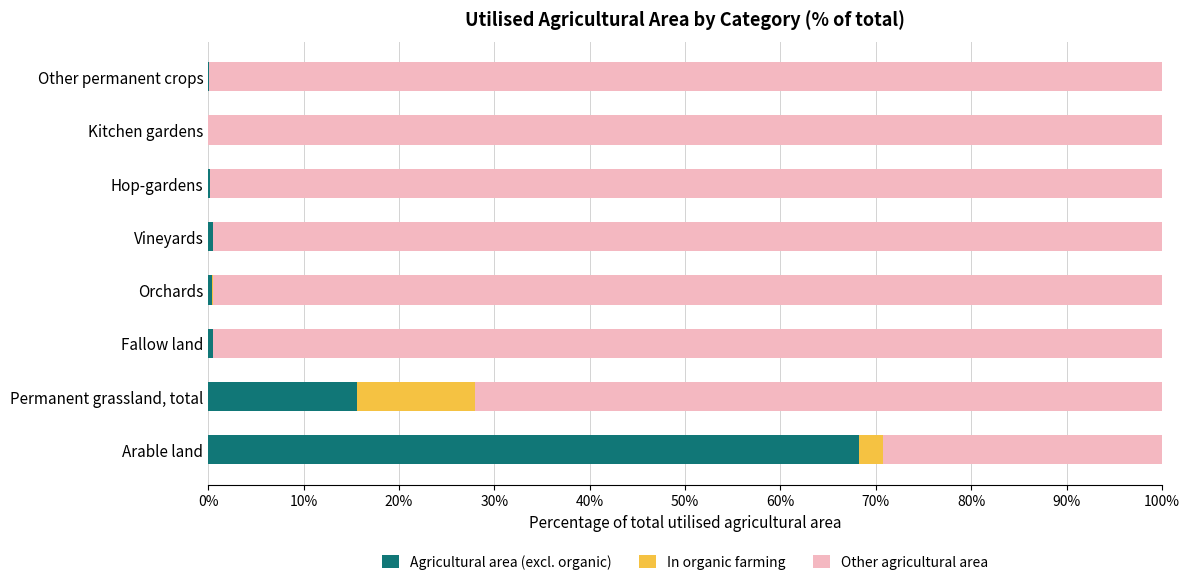

How many series are shown in this chart?

3